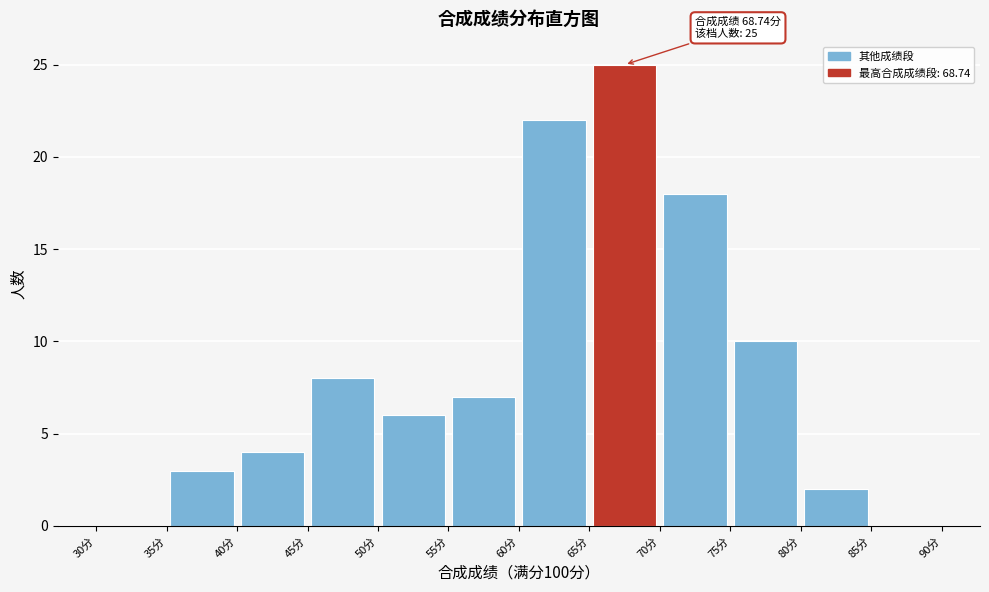

Which range on the x-axis has the tallest bar?

65 to 70